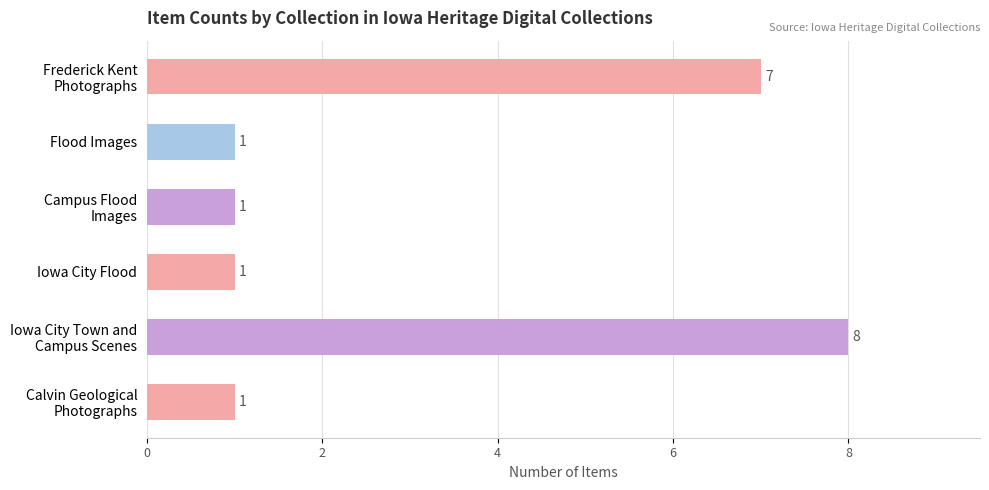

How many values are between 1 and 7?

5